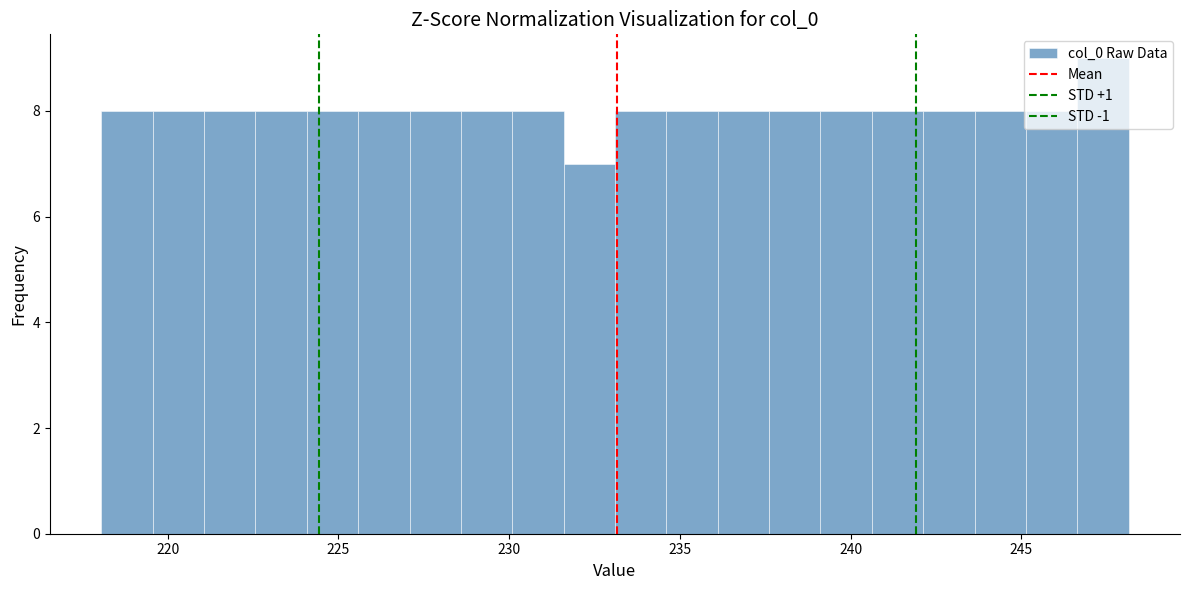

Around what value on the x-axis is the tallest bar? Give the approximate position of its centre, as read against the axis.

247.5